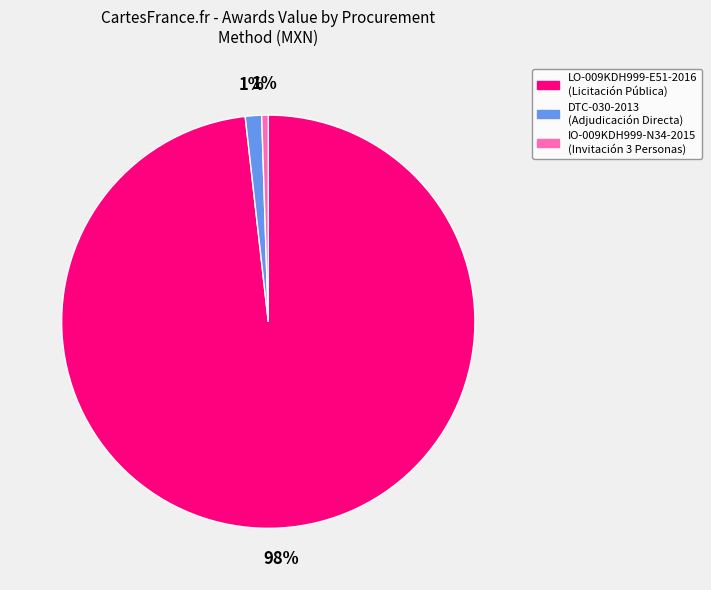

The DTC-030-2013 (Adjudicación Directa) slice represents 1% of the pie. True or false?

True